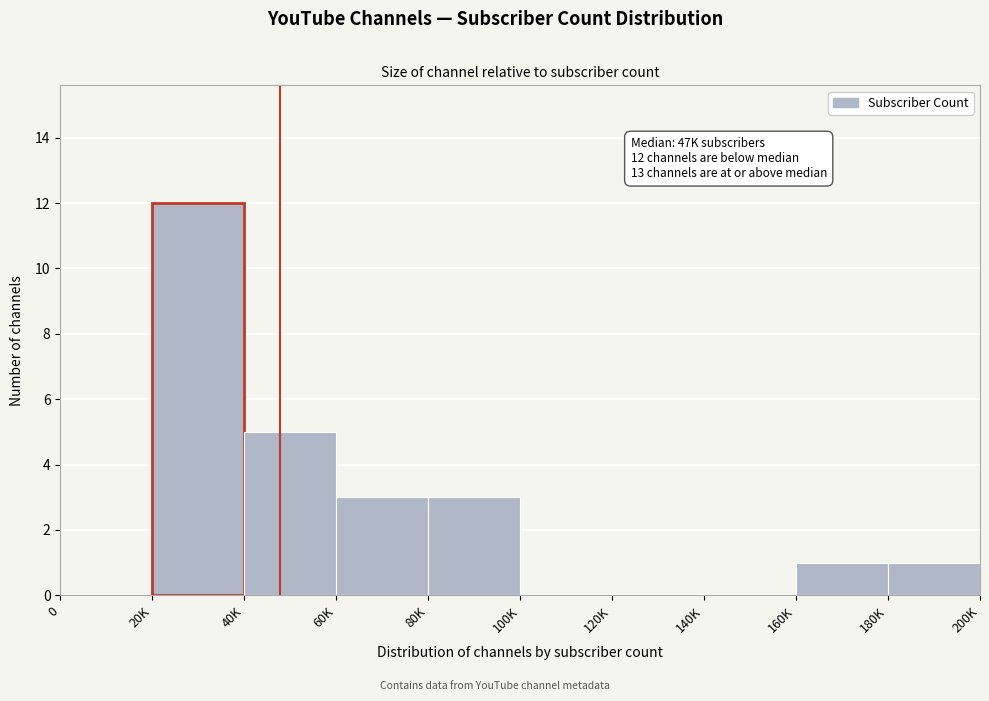

Reading left to right, what are all the values shown in this chart?

0=0	20K=12	40K=5	60K=3	80K=3	100K=0	120K=0	140K=0	160K=1	180K=1